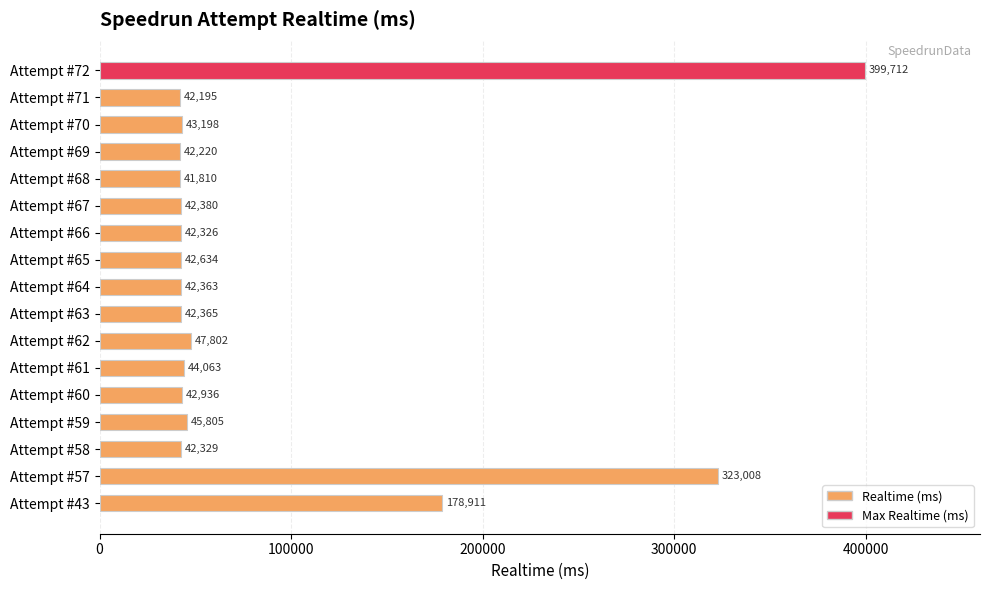

What is the value of the 9th bar from the top?

42363